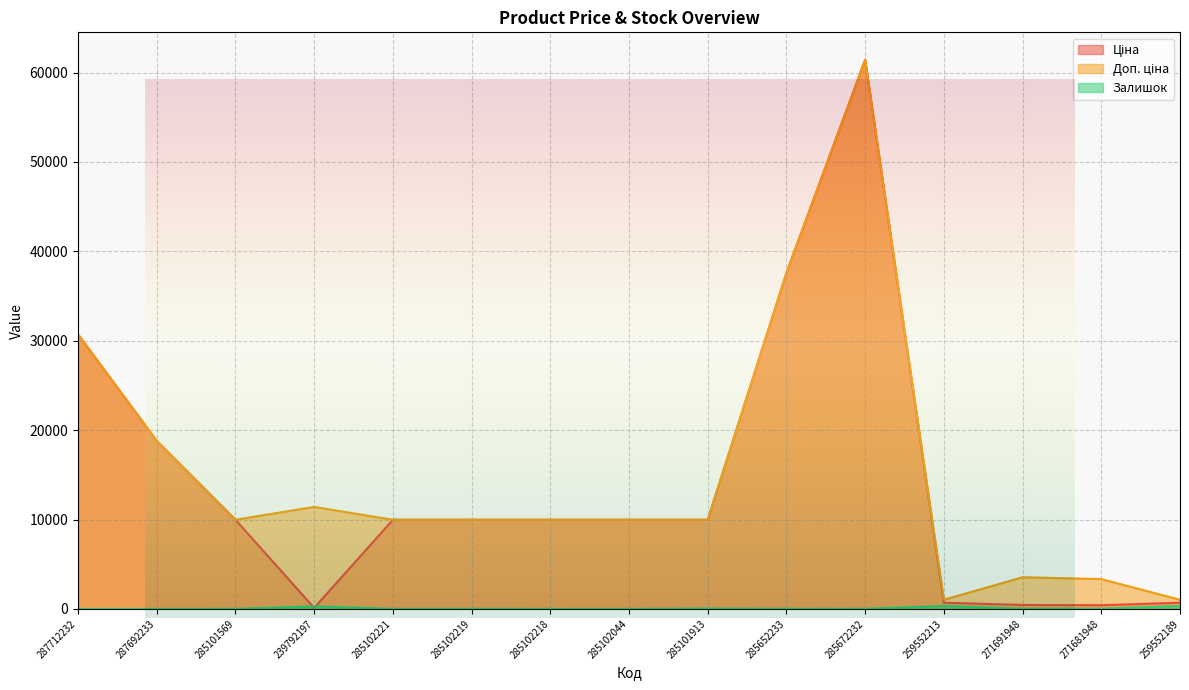

What is the sum of the Залишок values at 285101913 and 285652233?

58.0